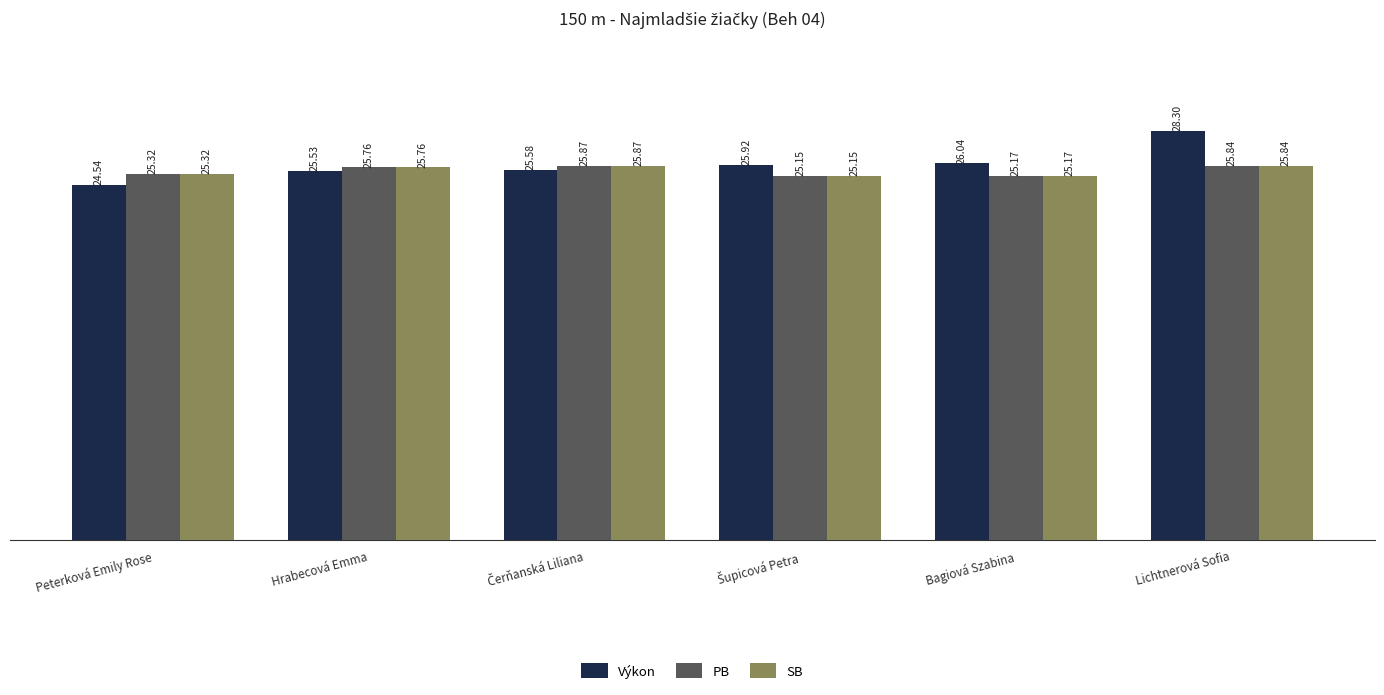

What is the difference between the second highest and second lowest values in the PB series?

0.7